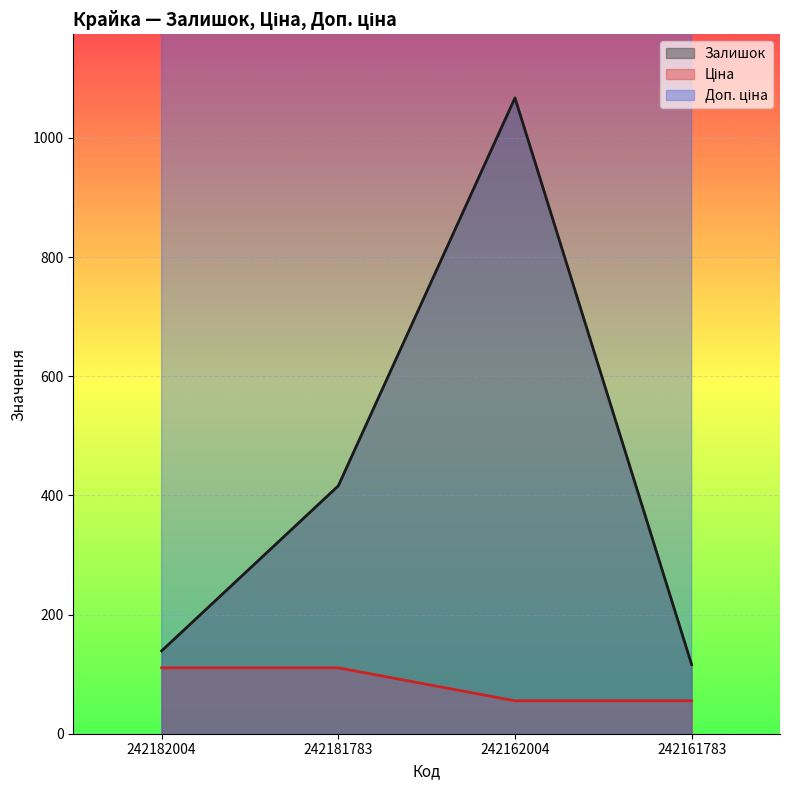

At which label is Доп. ціна closest to 8291?

242162004